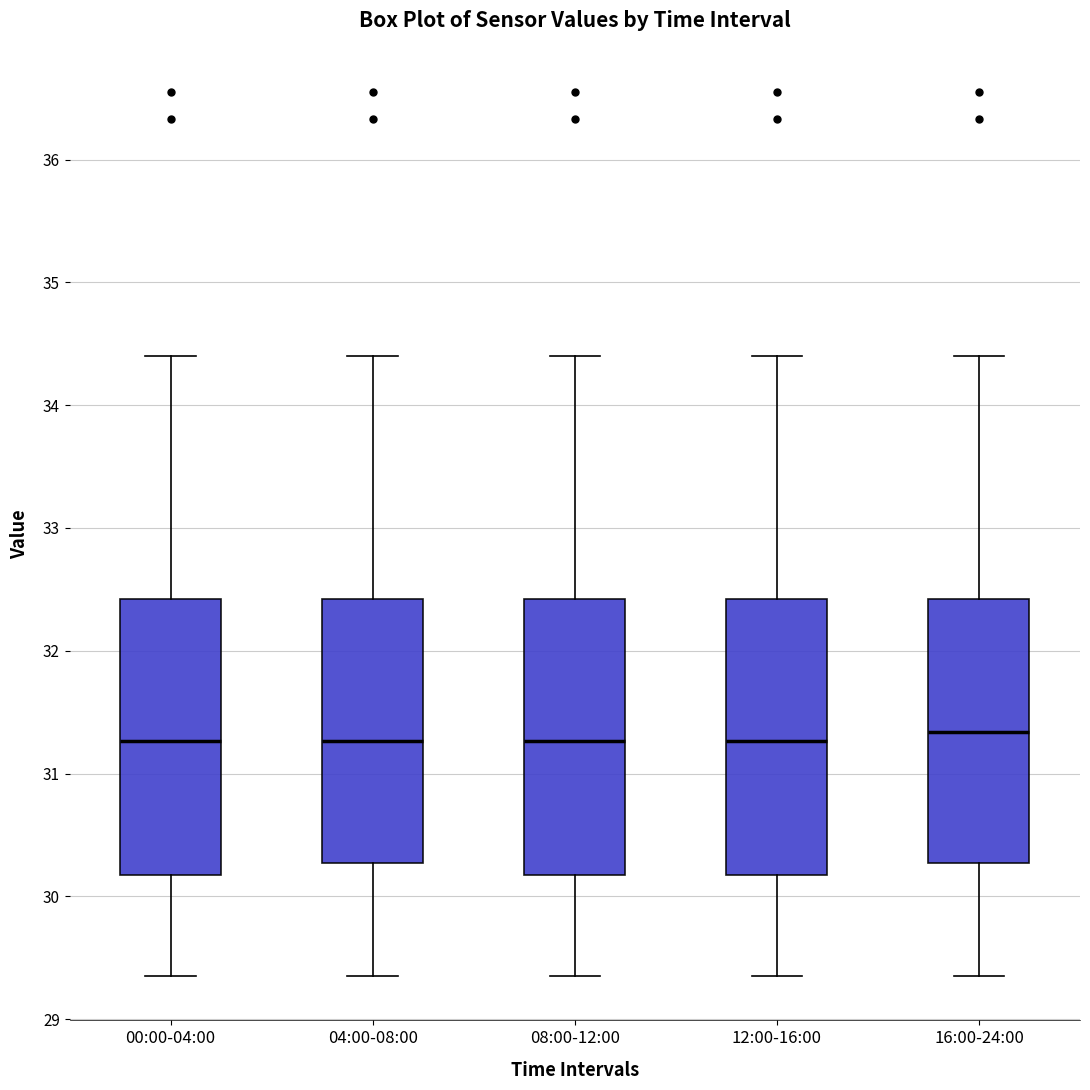

Reading left to right, read every box against the y-axis: the position of its median line, the range the box covers, and the ends of its whiskers. The values are not printed on the chart, so give them approximately, as read against the axis.

00:00-04:00: median 31.3, box 30.2 to 32.4, whiskers 29.4 to 34.4
04:00-08:00: median 31.3, box 30.3 to 32.4, whiskers 29.4 to 34.4
08:00-12:00: median 31.3, box 30.2 to 32.4, whiskers 29.4 to 34.4
12:00-16:00: median 31.3, box 30.2 to 32.4, whiskers 29.4 to 34.4
16:00-24:00: median 31.3, box 30.3 to 32.4, whiskers 29.4 to 34.4